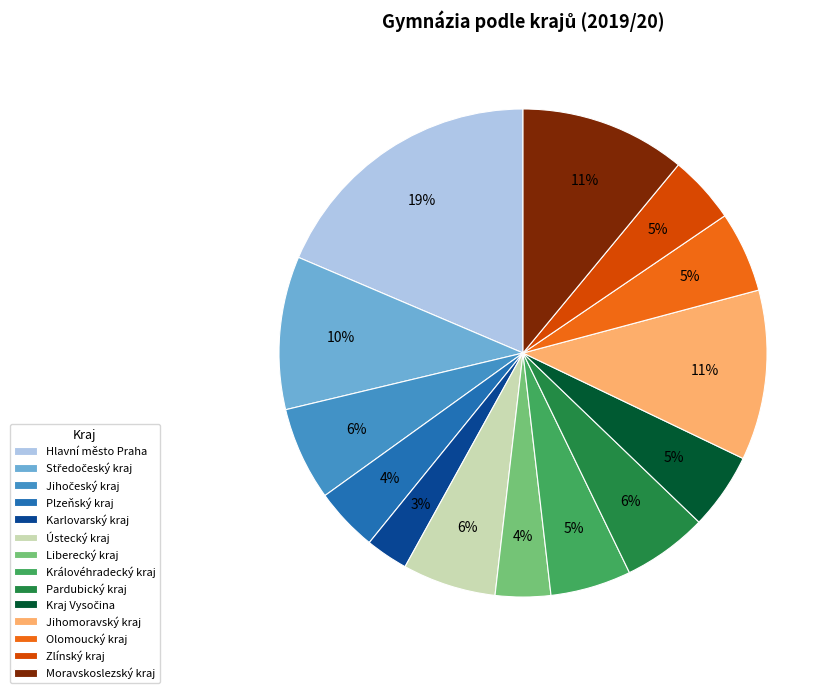

Is it true that Pardubický kraj is 1% of the pie?

False